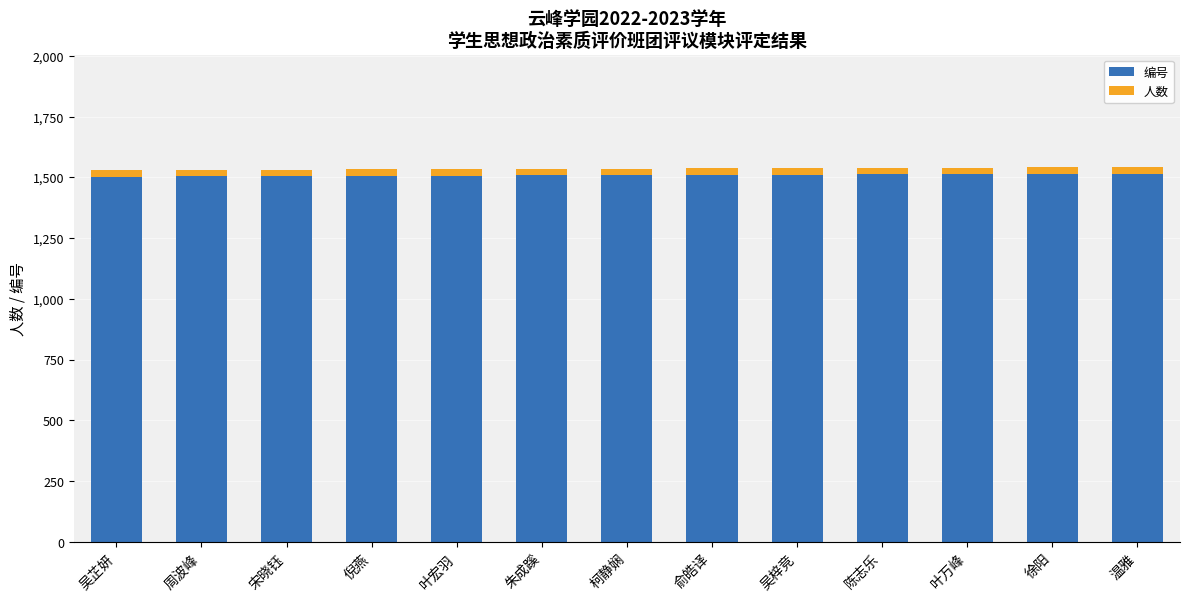

Is it true that 编号 equals 1507 at 叶宏羽?

True